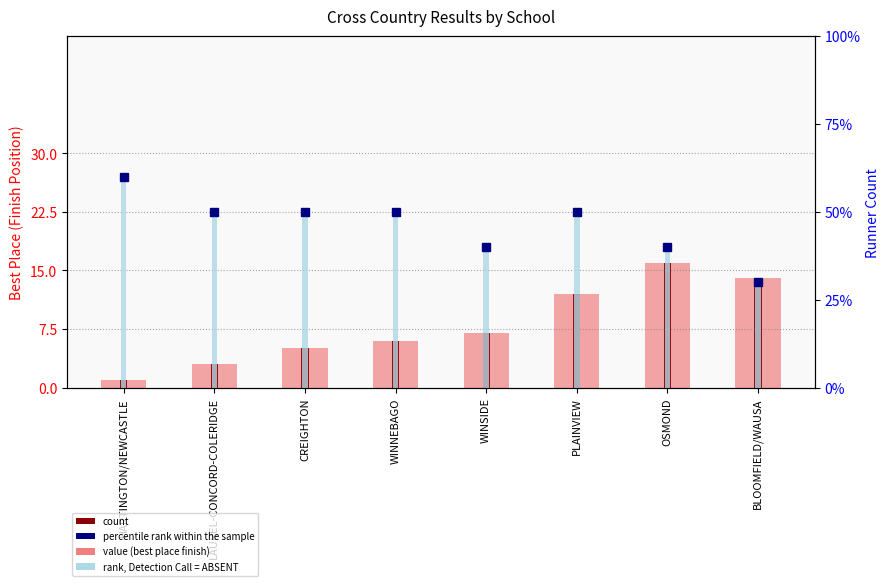

What is the maximum value shown in the chart?

16